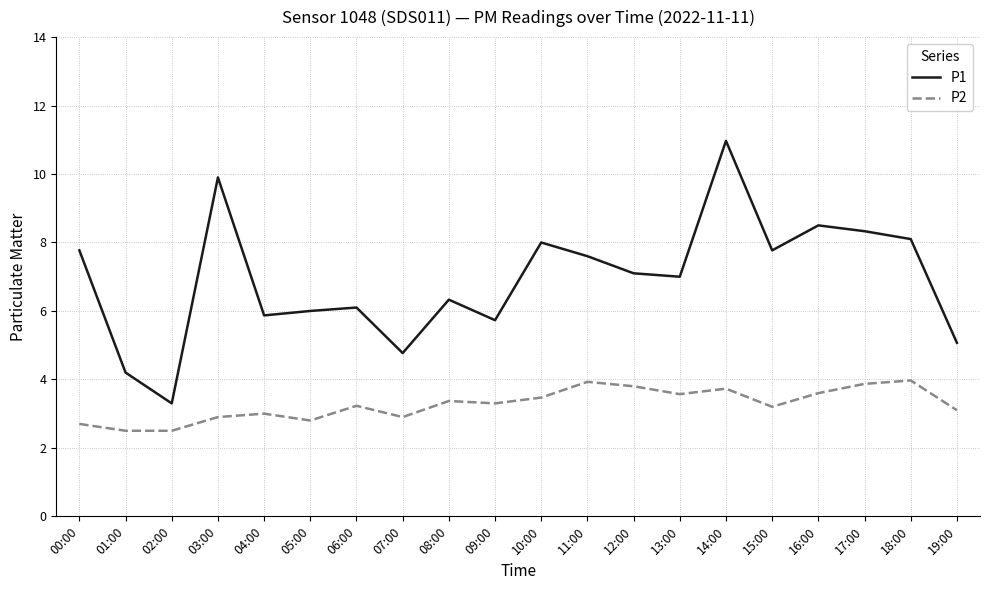

True or false: P2 and P1 intersect in this chart.

False